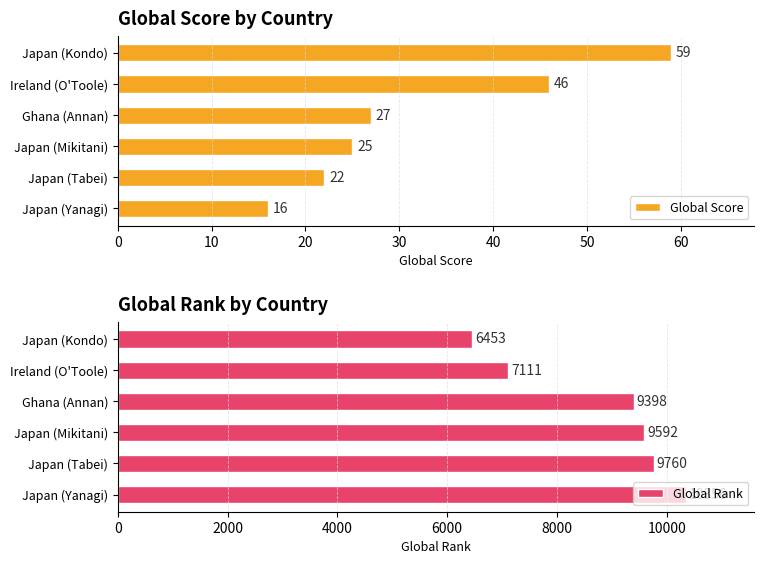

How many bars are there in total?

12